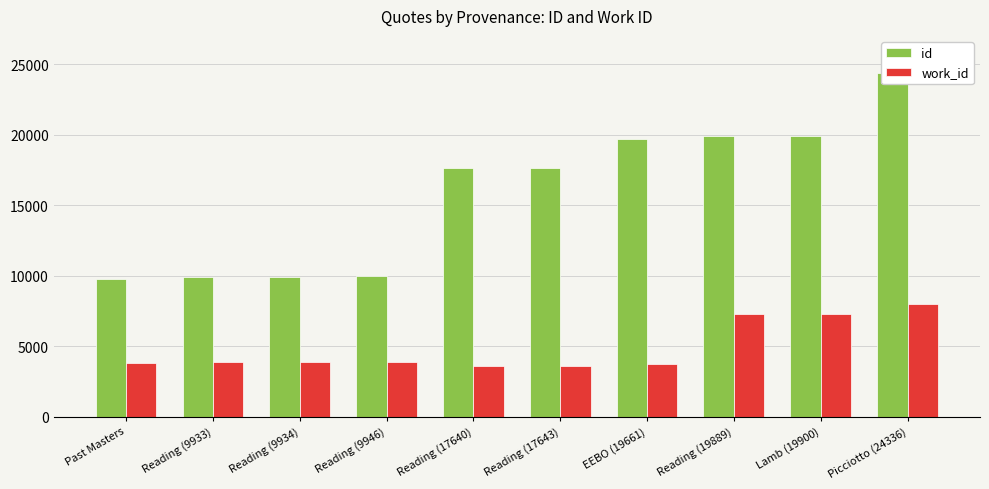

How many data points does each series have?

10